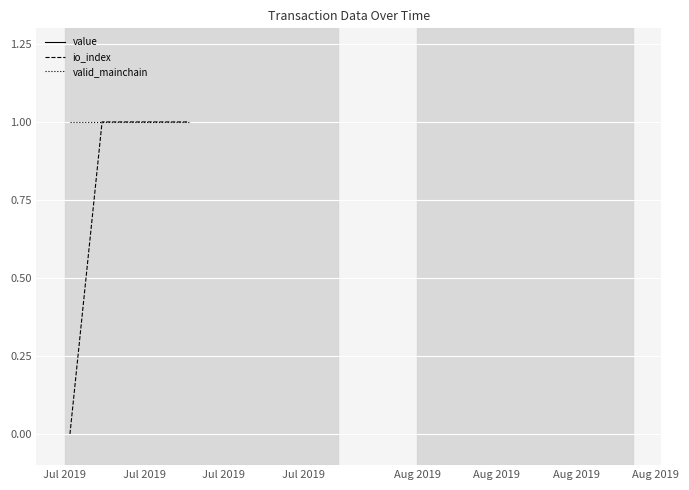

At which label does value reach its peak?

Jul 2019